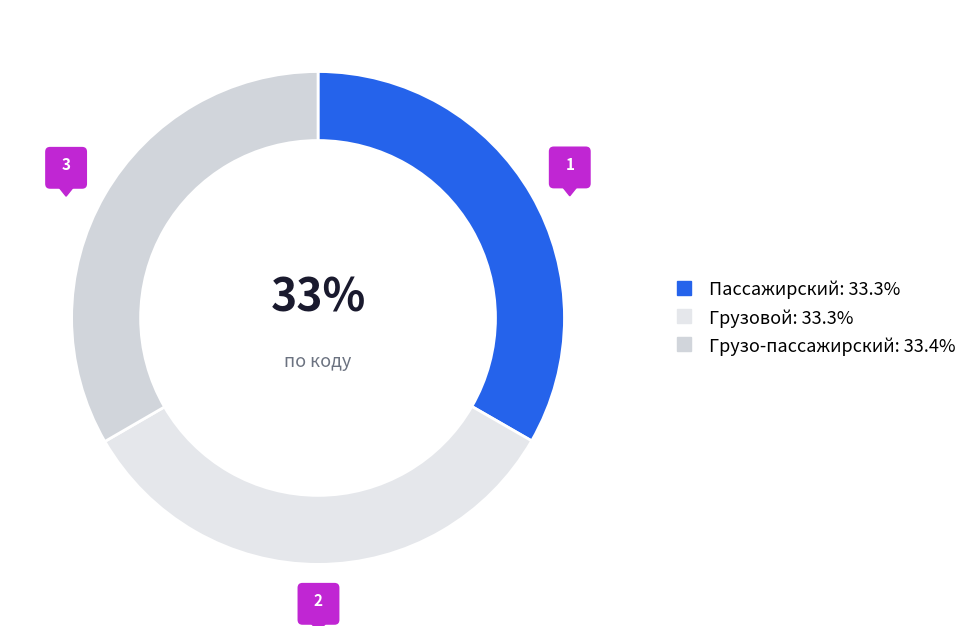

Rank the categories by value from highest to lowest.

Грузо-пассажирский, Грузовой, Пассажирский